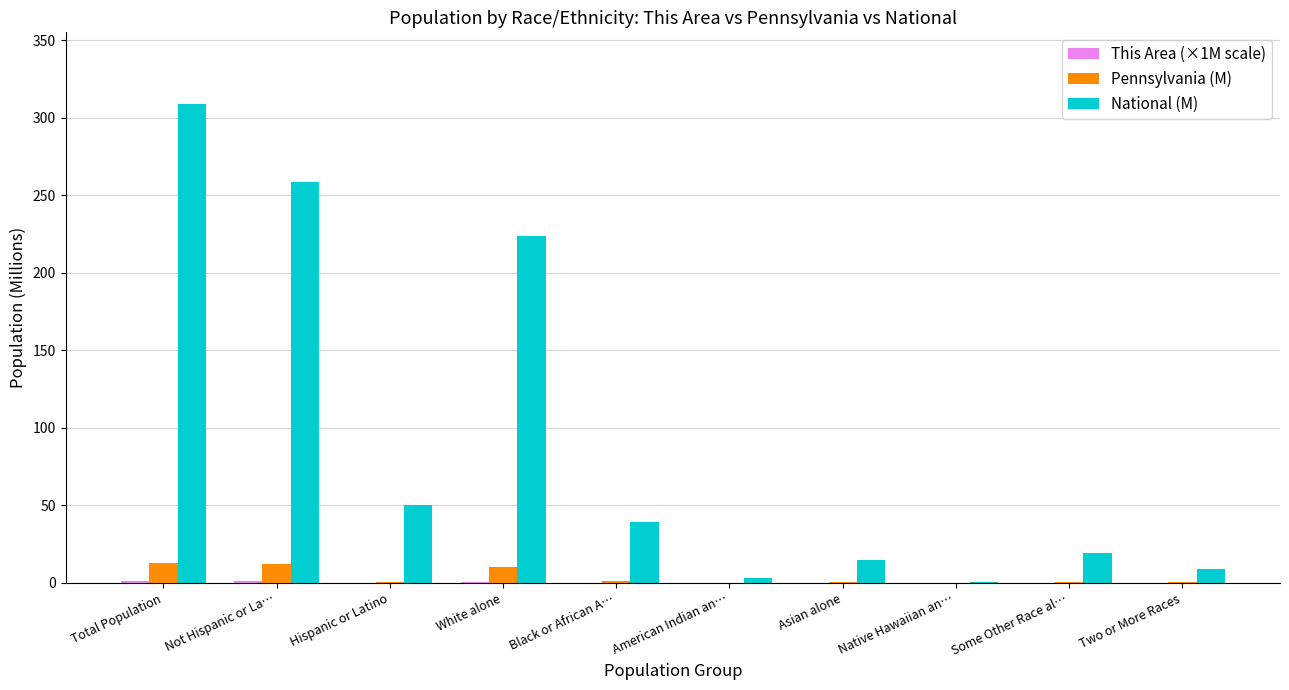

What is the maximum value shown in the chart?

308.7